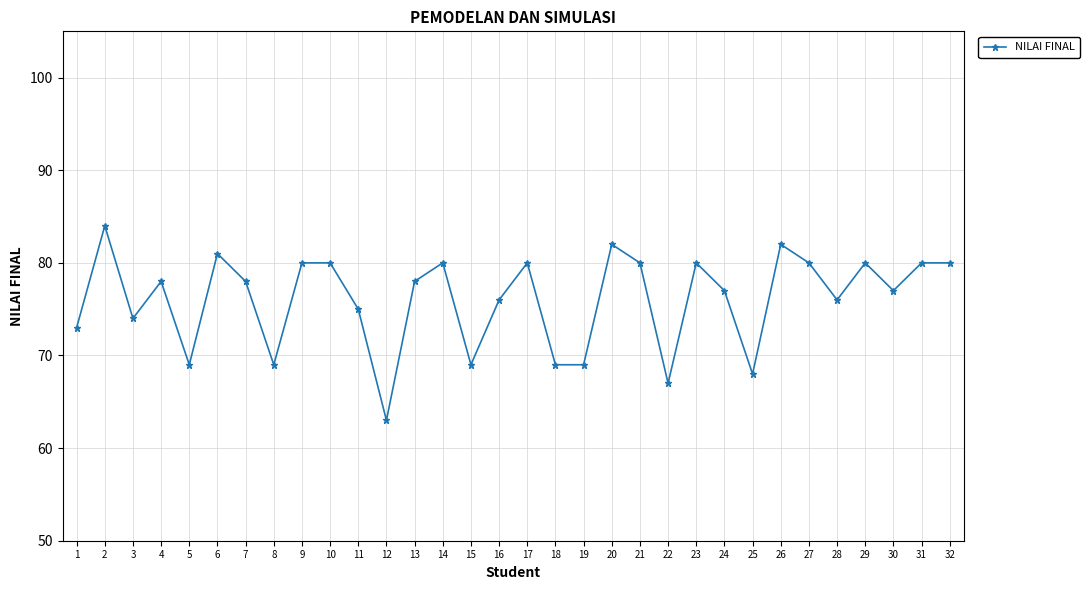

Reading left to right, transcribe all the data shown in this chart.

1=73	2=84	3=74	4=78	5=69	6=81	7=78	8=69	9=80	10=80	11=75	12=63	13=78	14=80	15=69	16=76	17=80	18=69	19=69	20=82	21=80	22=67	23=80	24=77	25=68	26=82	27=80	28=76	29=80	30=77	31=80	32=80